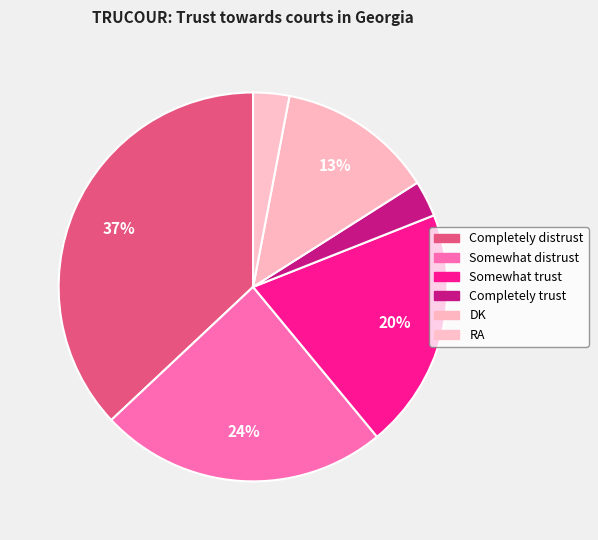

What is the smallest slice in the pie chart?

Completely trust